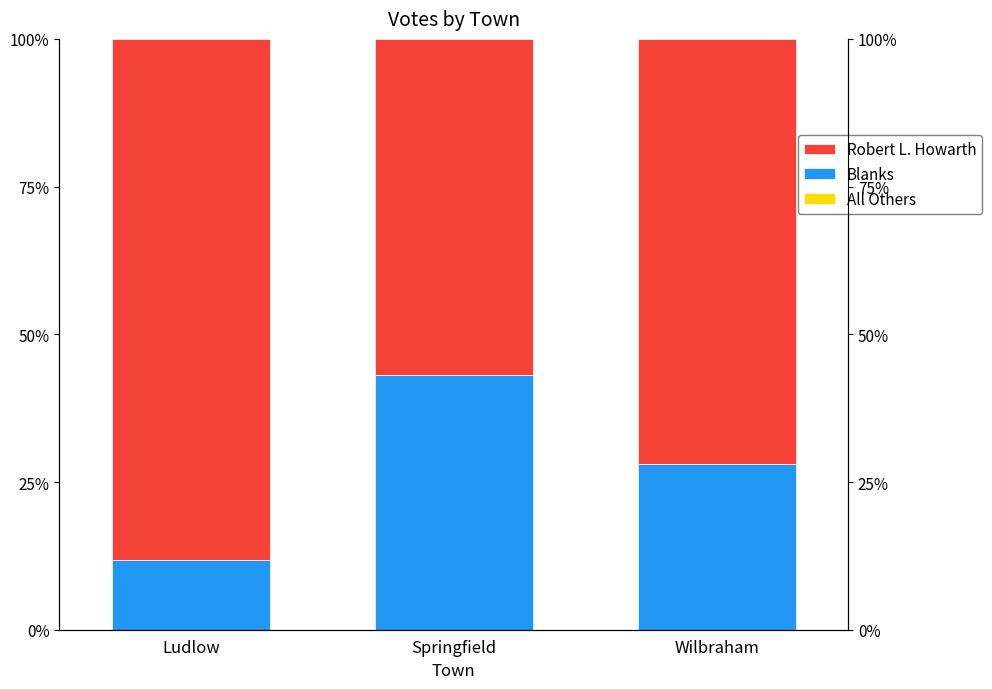

The Robert L. Howarth series shows 88.1 at Ludlow. True or false?

True